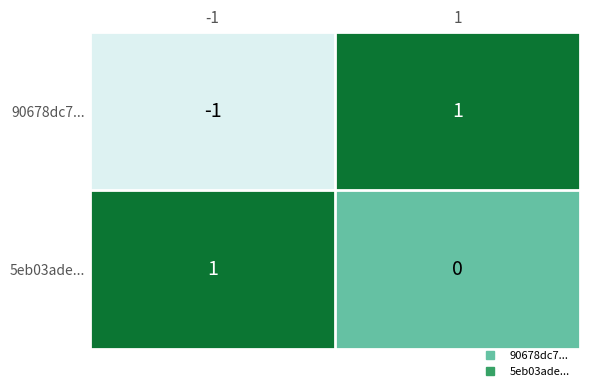

Is it true that 90678dc7... equals 2 at 1?

False